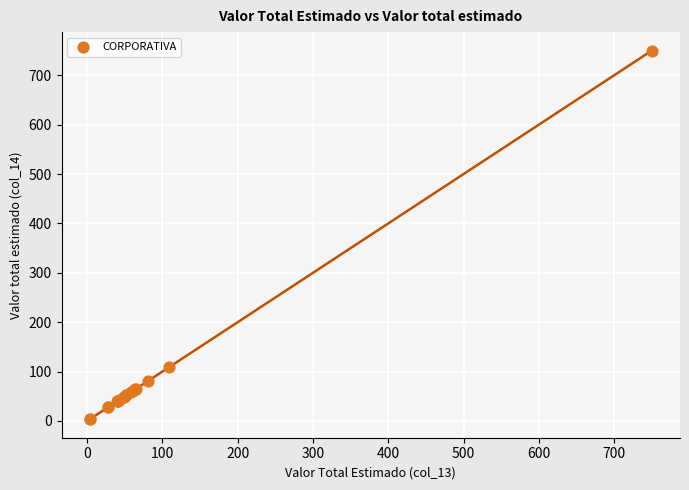

What Y value in the scatter plot is closest to 376?

109.2